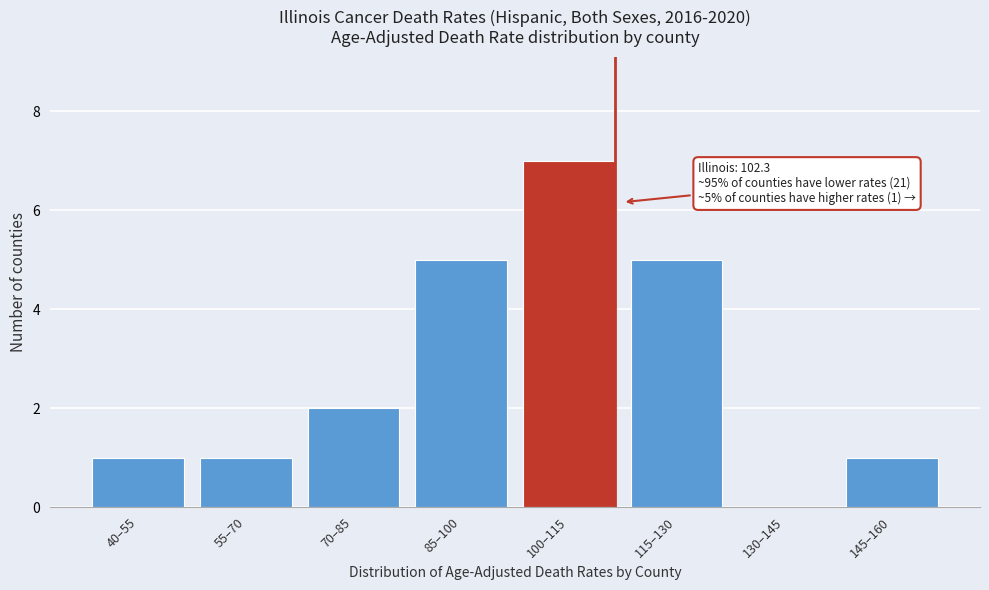

The value at 130–145 is 0. True or false?

True